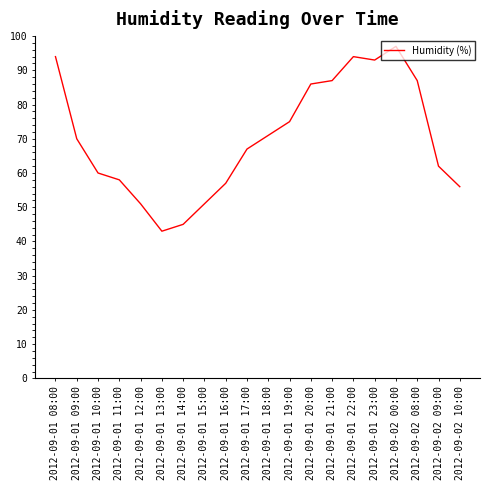

What is the smallest value displayed?

43